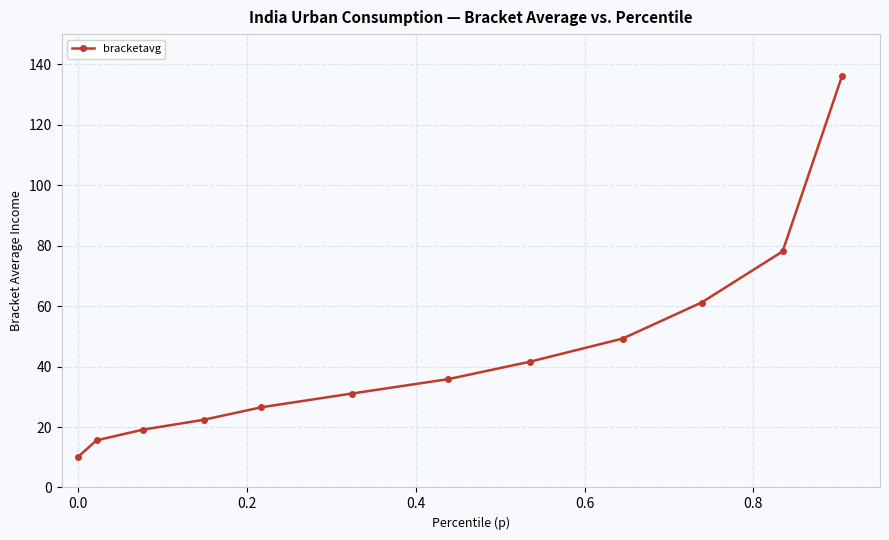

Does the chart display data point markers on the line(s)?

Yes